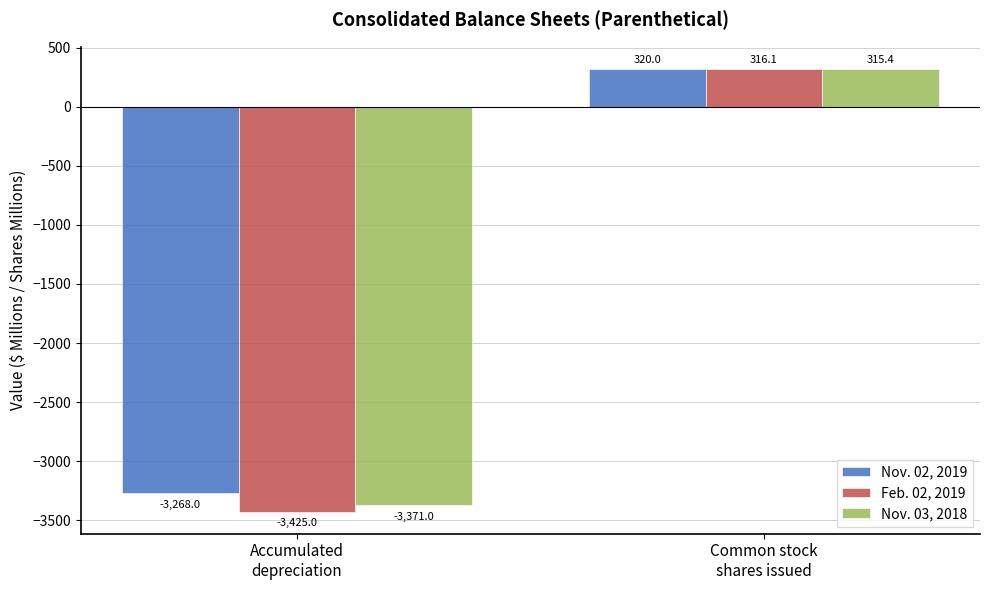

Rank the categories by Feb. 02, 2019 value from lowest to highest.

Accumulated
depreciation, Common stock
shares issued